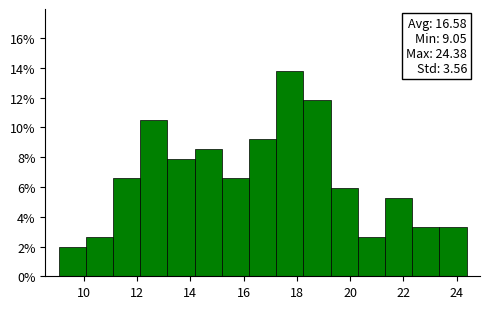

Over which range of the x-axis is the bar tallest?

17.2 to 18.2